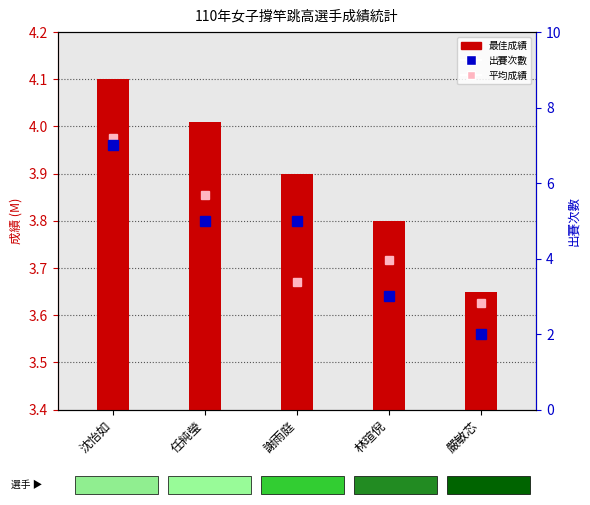

Are the bars grouped side by side (vs. stacked)?

Yes